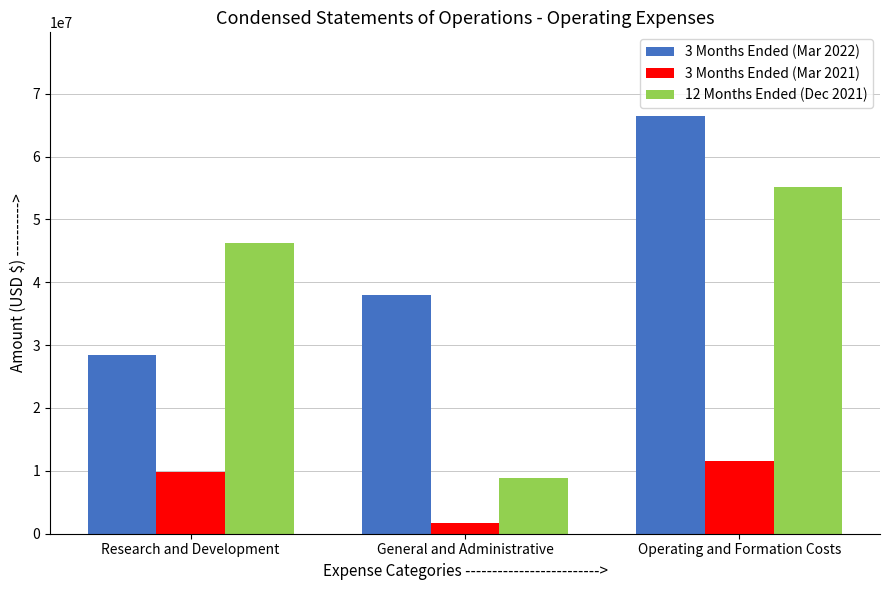

At which label is 3 Months Ended (Mar 2022) closest to 47476000?

General and Administrative